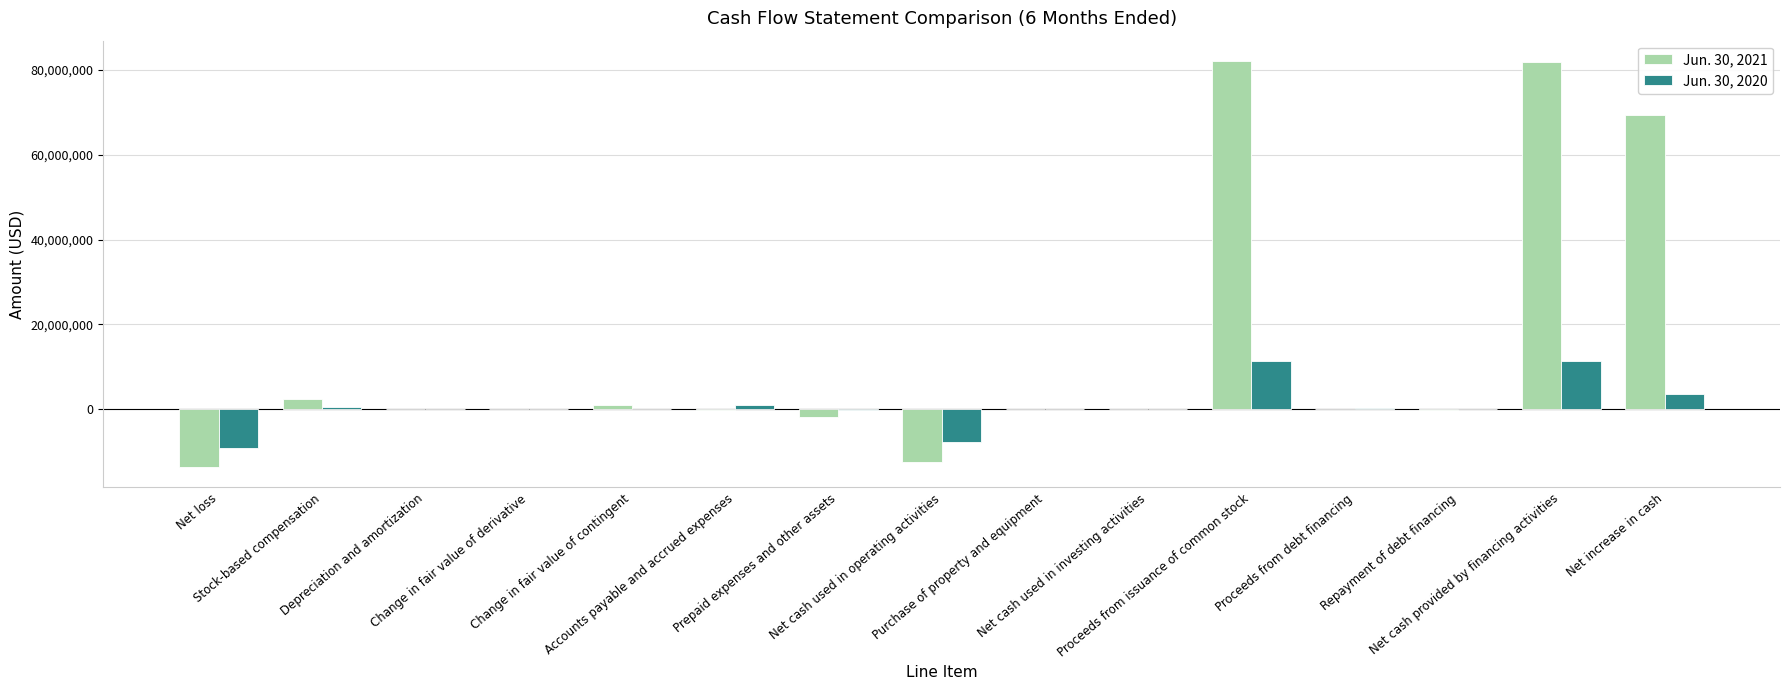

What is the maximum value shown in the chart?

82153600